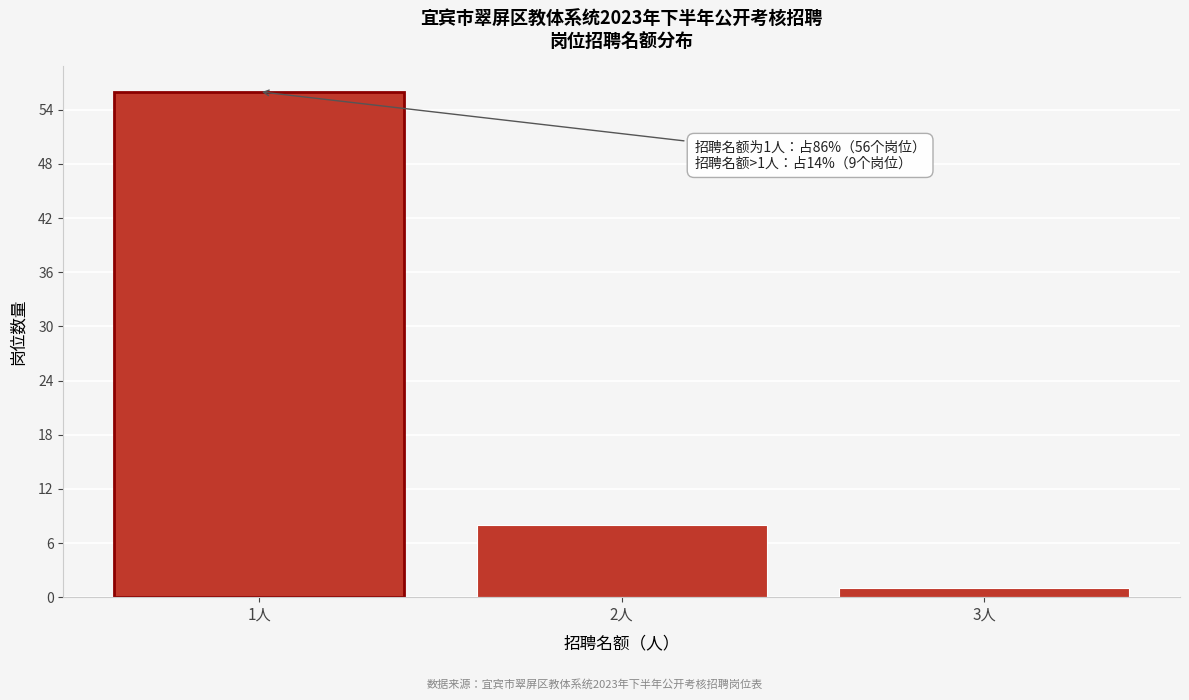

Reading left to right, transcribe all the data shown in this chart.

56	8	1